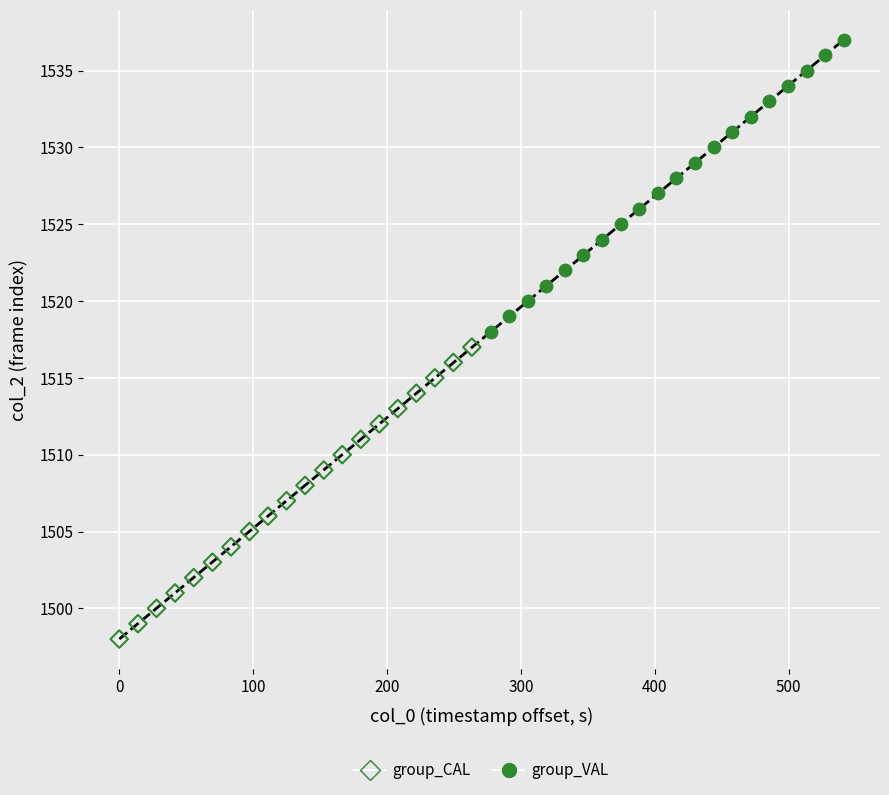

Which series reaches the maximum Y coordinate?

group_VAL